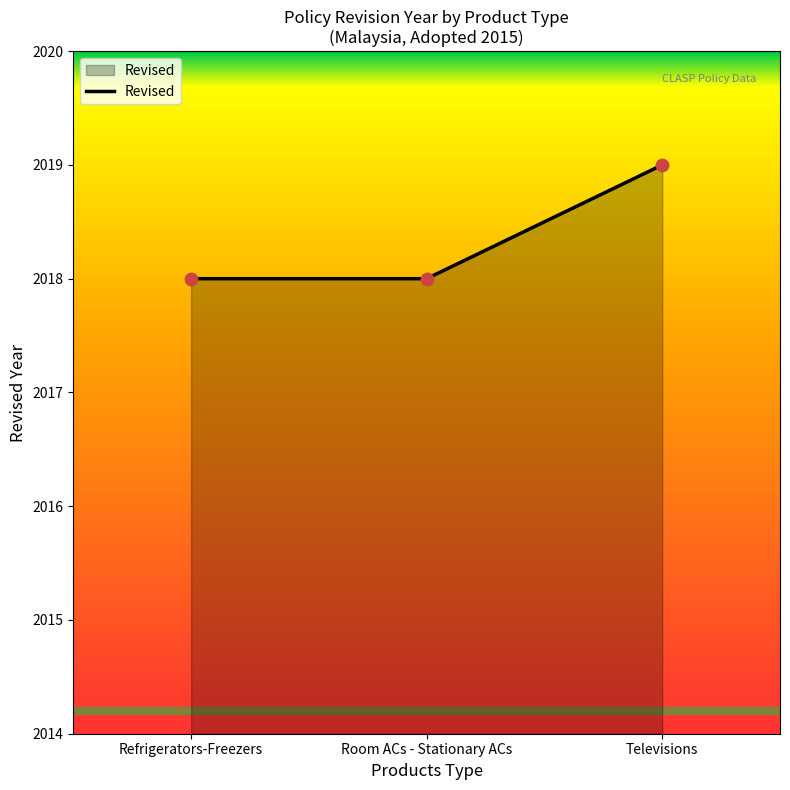

What is the change in value from Refrigerators-Freezers to Televisions?

+1